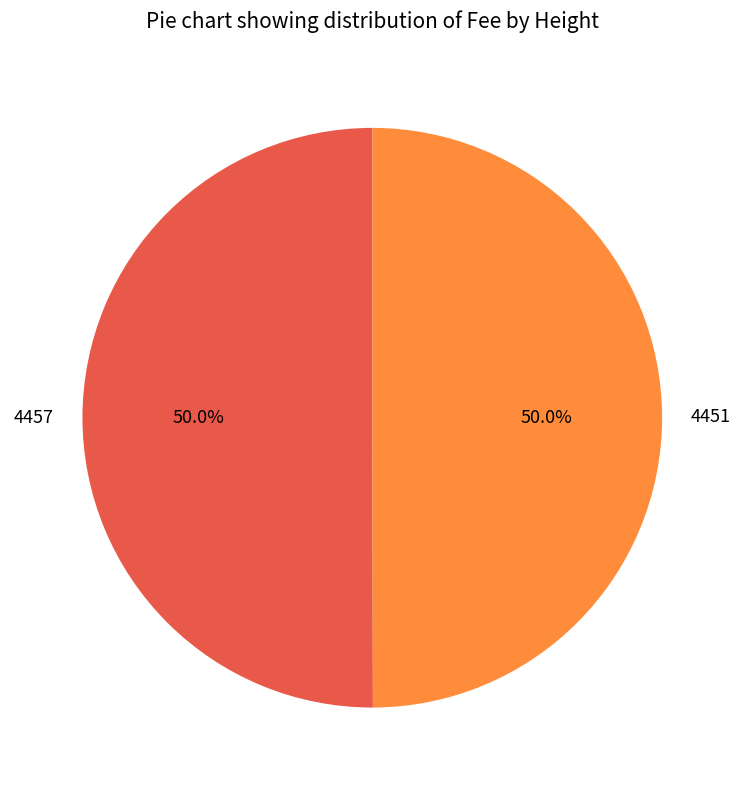

To the nearest percent, what is the combined percentage of 4457 and 4451?

100%